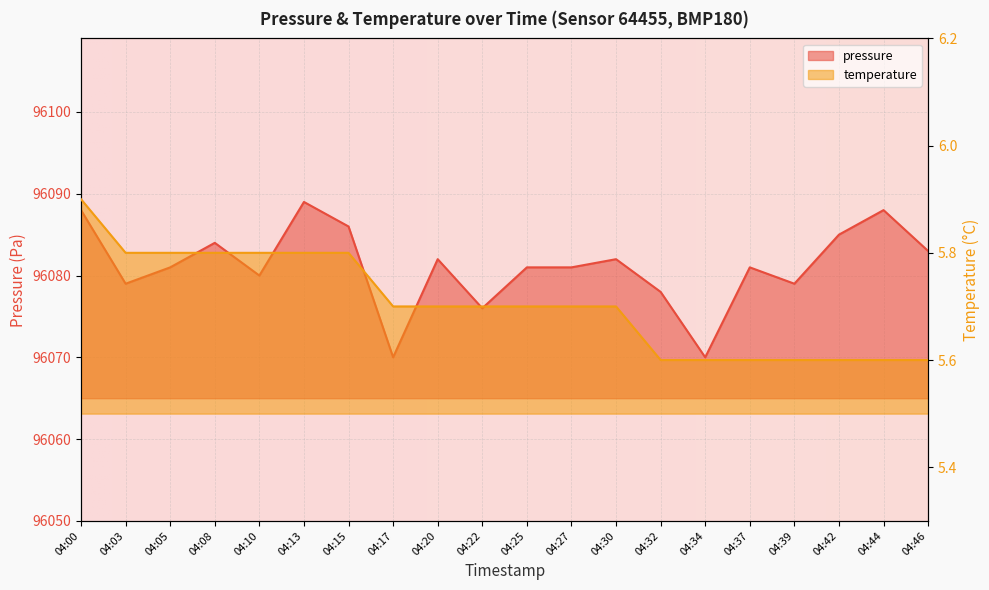

Which series has the largest total across all categories?

pressure